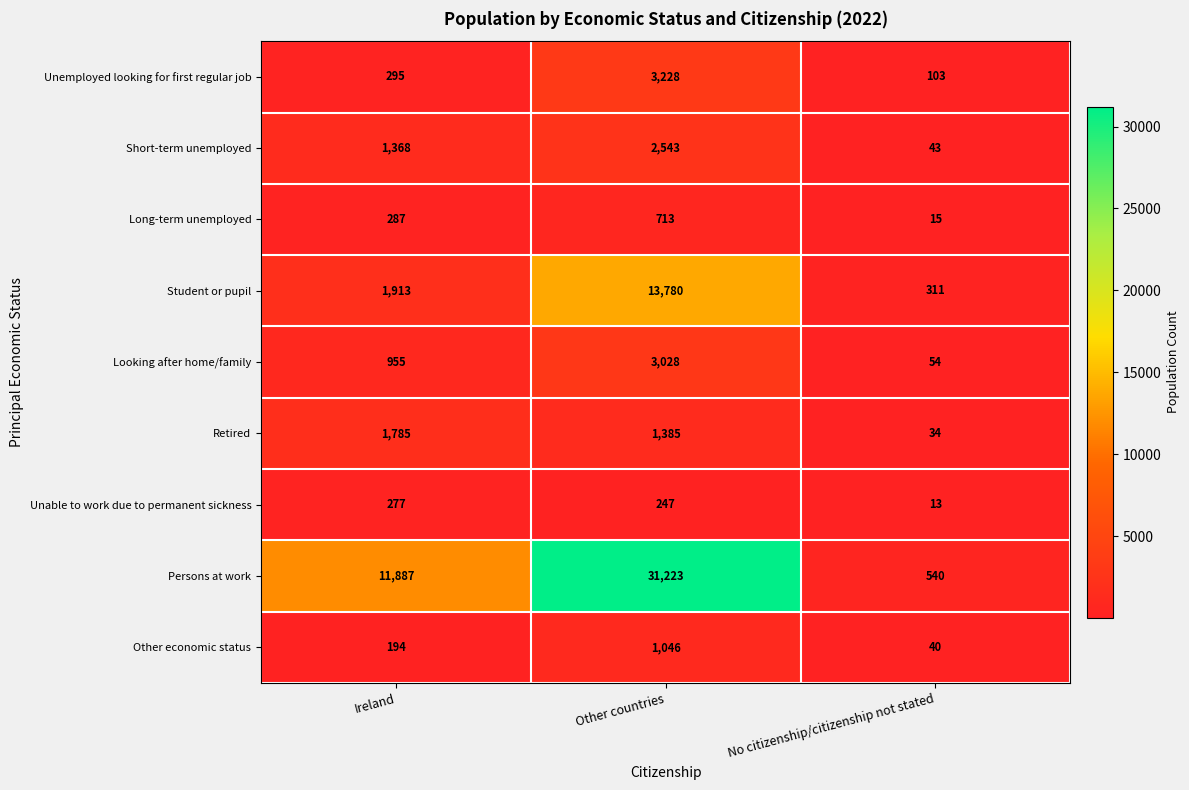

What is the lowest value of the Long-term unemployed series?

15